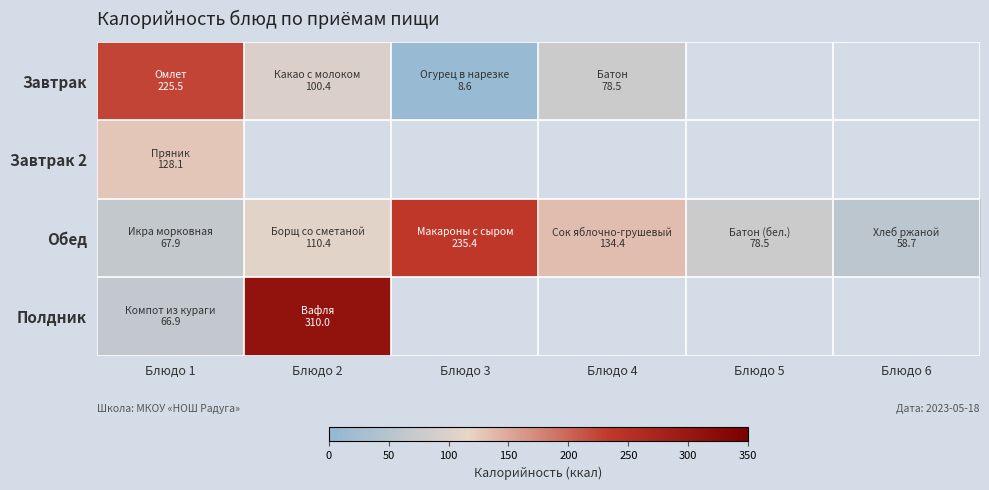

True or false: Полдник has a value of 66.9 at Блюдо 1.

True